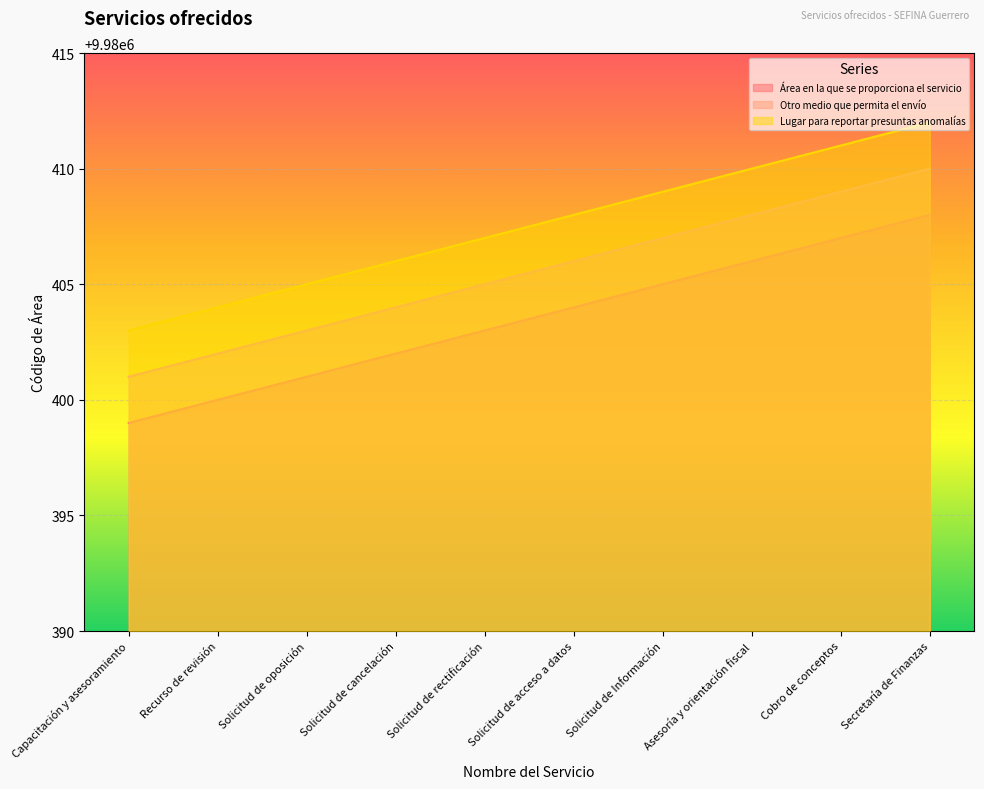

True or false: Otro medio que permita el envío and Lugar para reportar presuntas anomalías cross at least once.

False